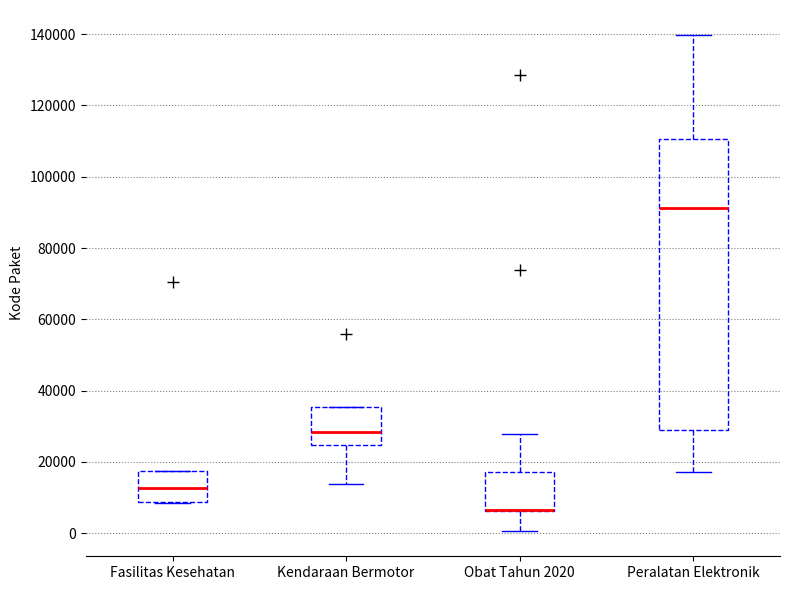

Which box is the tallest, from its lower edge to its upper edge?

Peralatan Elektronik